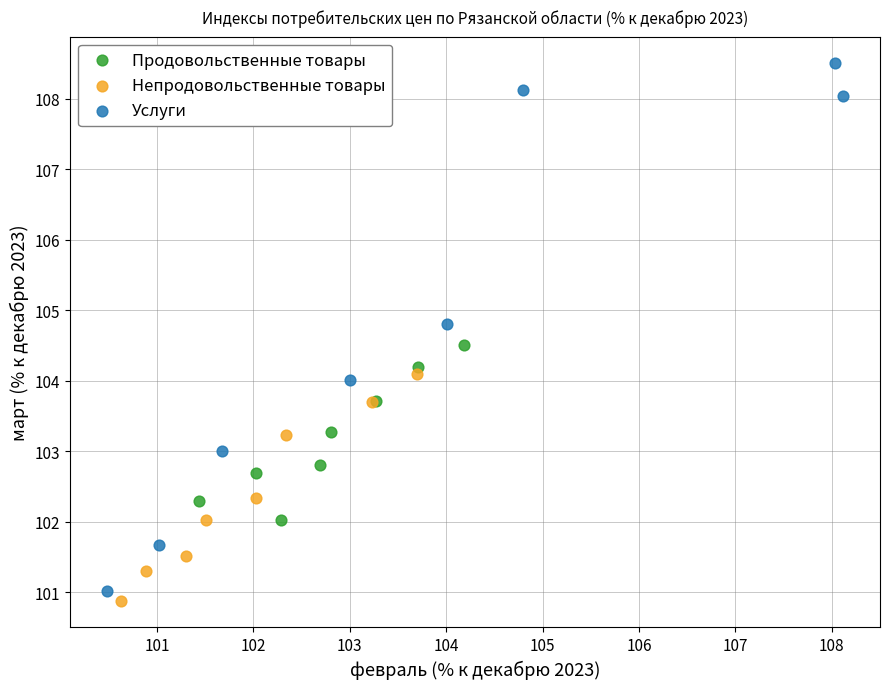

Which series reaches the maximum Y coordinate?

Услуги